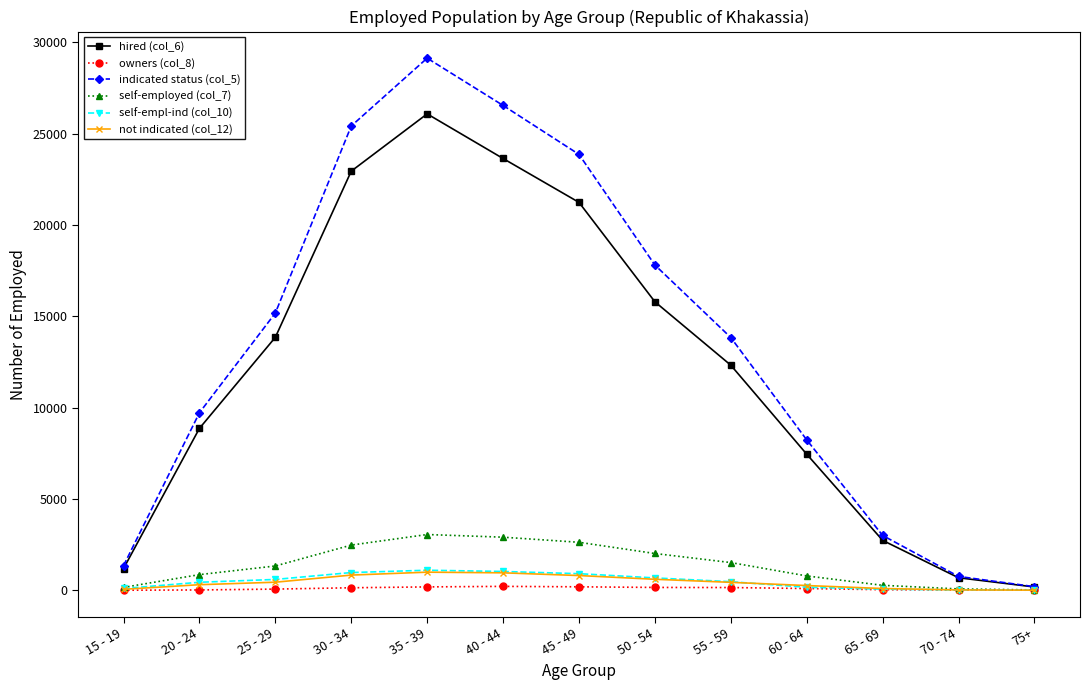

At how many categories does at least one series exceed 12038?

7